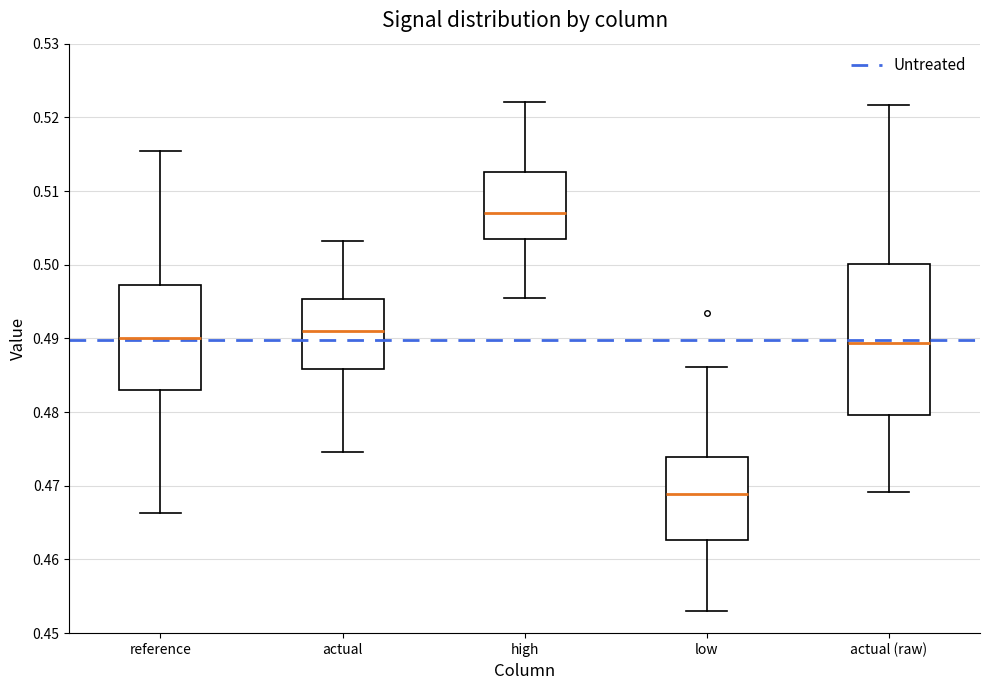

Which box is the tallest, from its lower edge to its upper edge?

actual (raw)